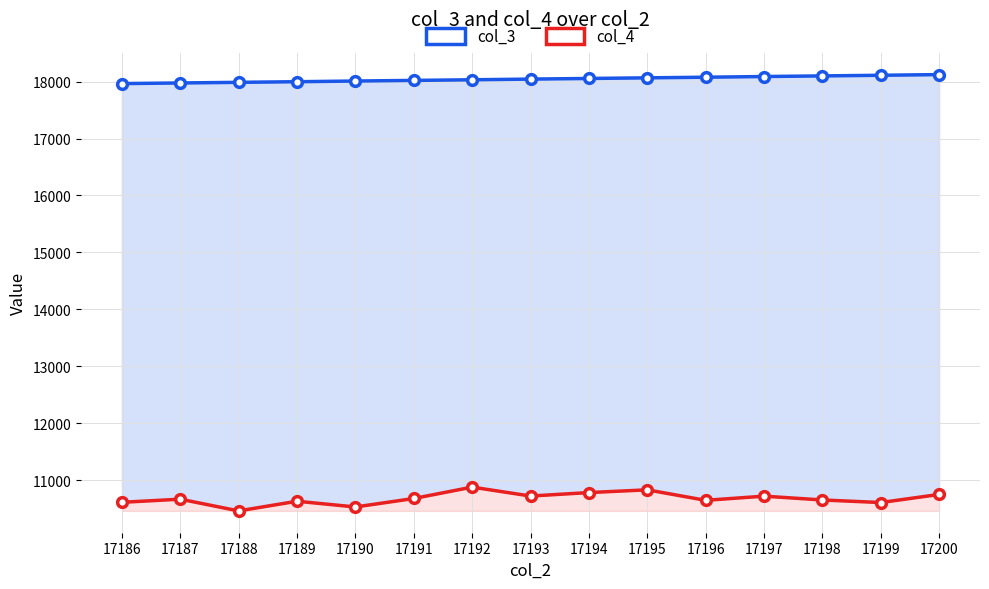

What is the greatest value displayed?

18123